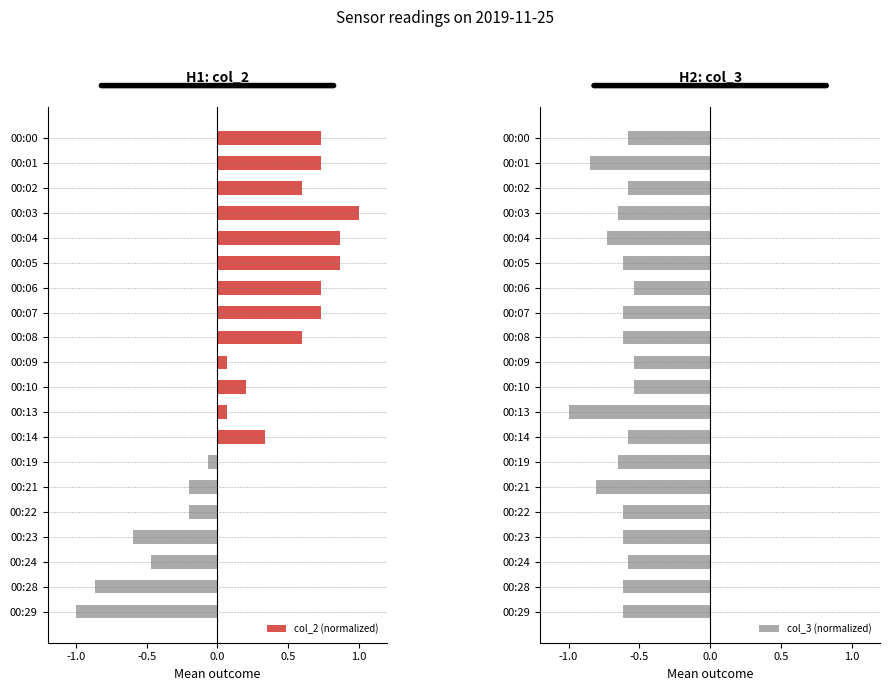

What is the difference between the col_2 (normalized) values at 00:03 and 00:22?

1.2